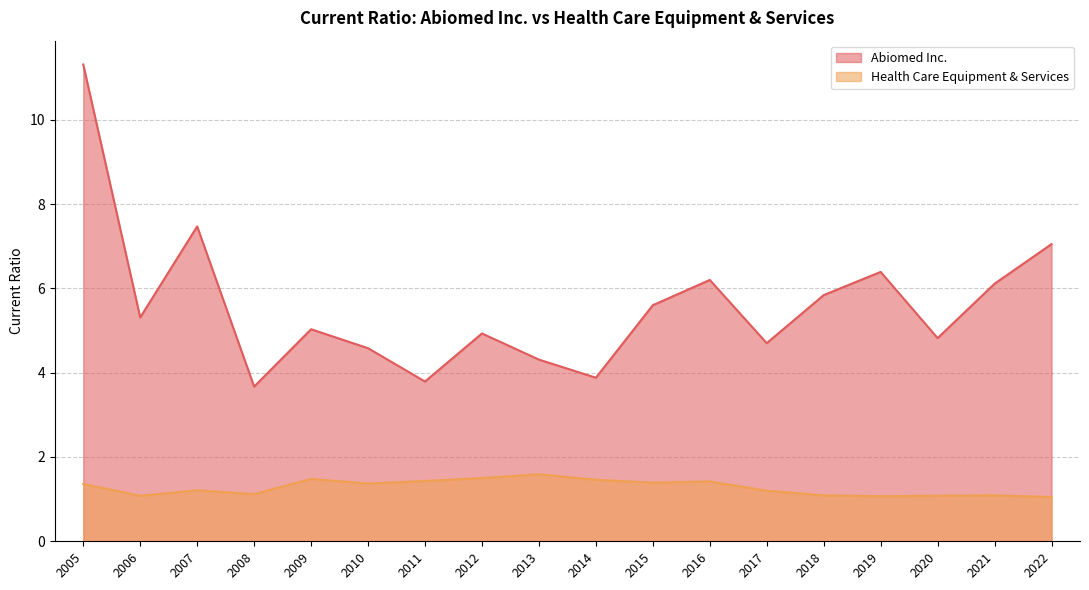

What is the total value across all series at 2009?

6.5